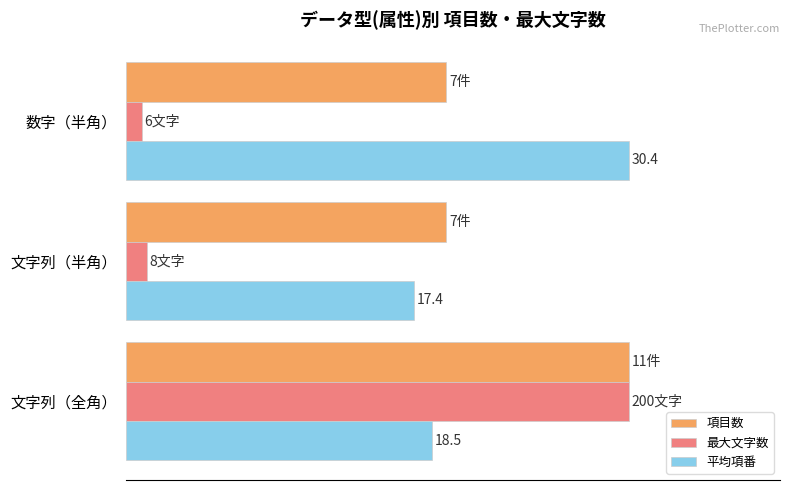

What are all the series names shown in the legend?

項目数, 最大文字数, 平均項番